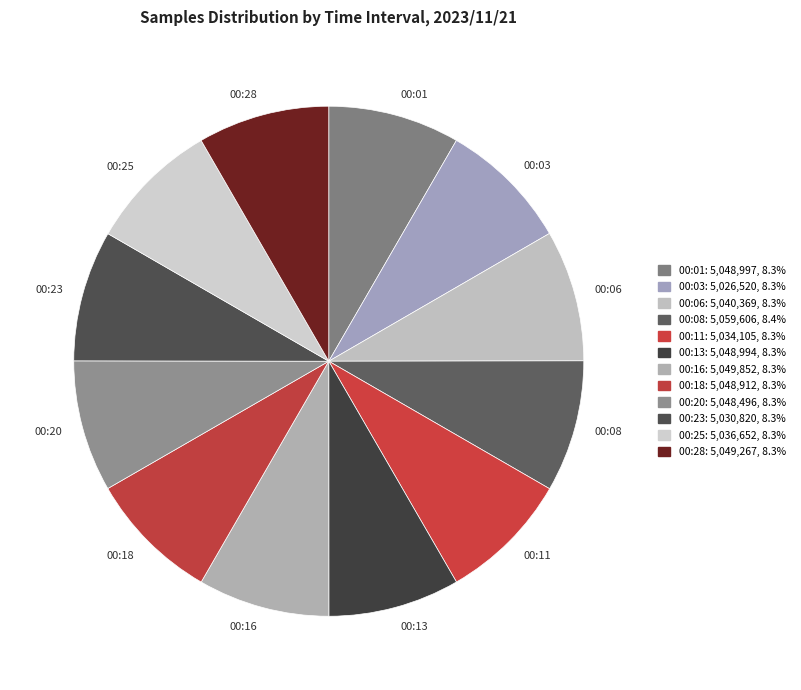

Count the number of slices in the pie.

12